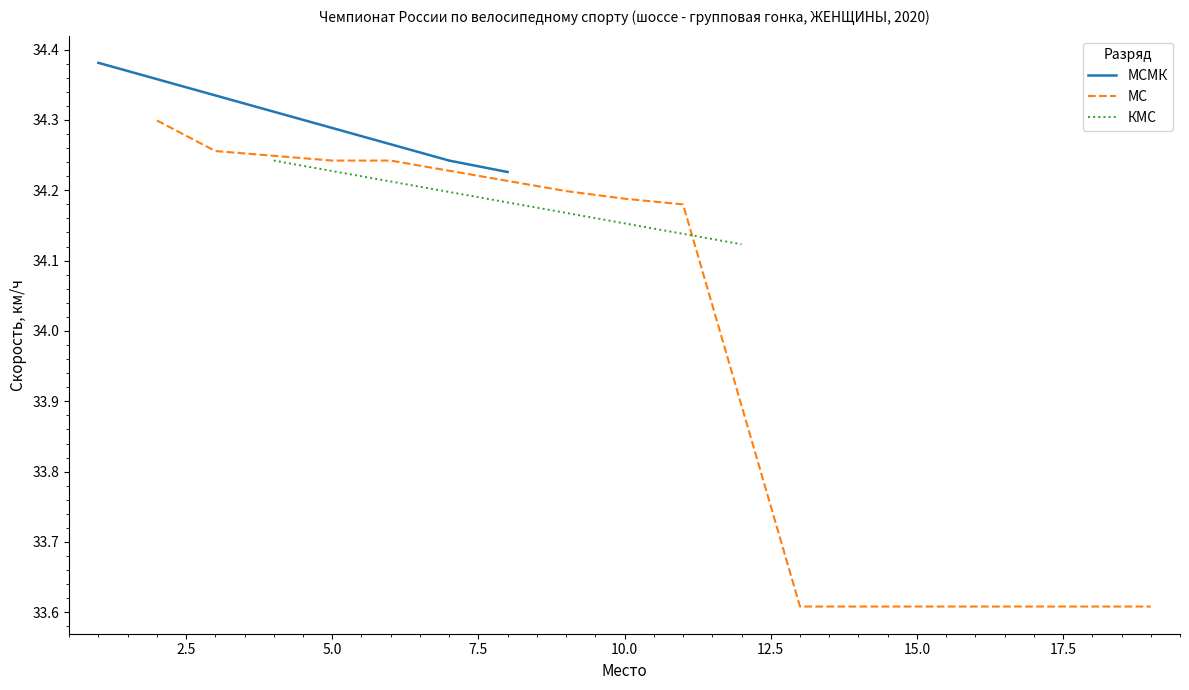

What is the greatest value displayed?

34.4